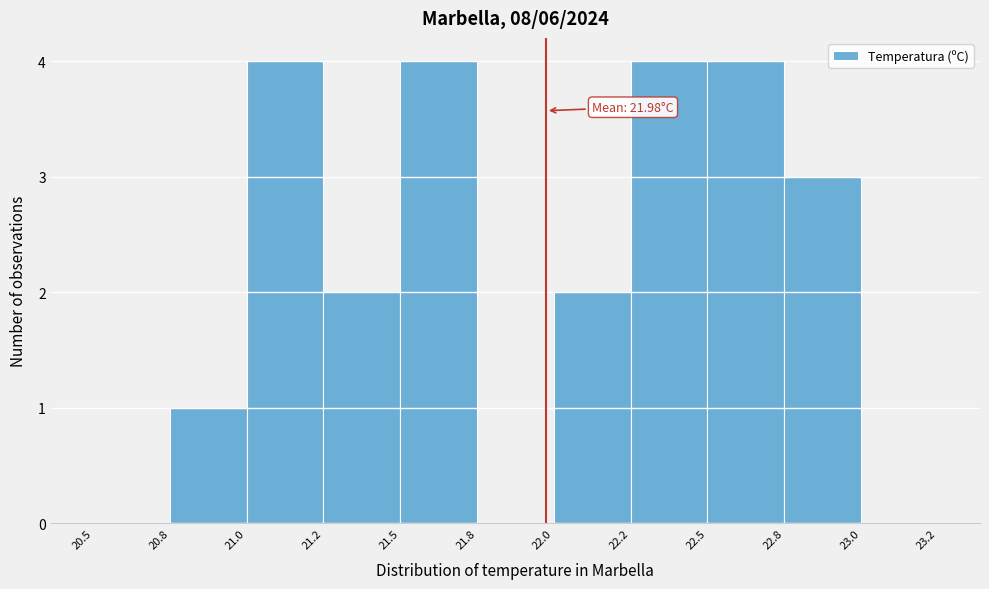

Reading left to right, transcribe all the data shown in this chart.

20.5=0	20.8=1	21.0=4	21.2=2	21.5=4	21.8=0	22.0=2	22.2=4	22.5=4	22.8=3	23.0=0